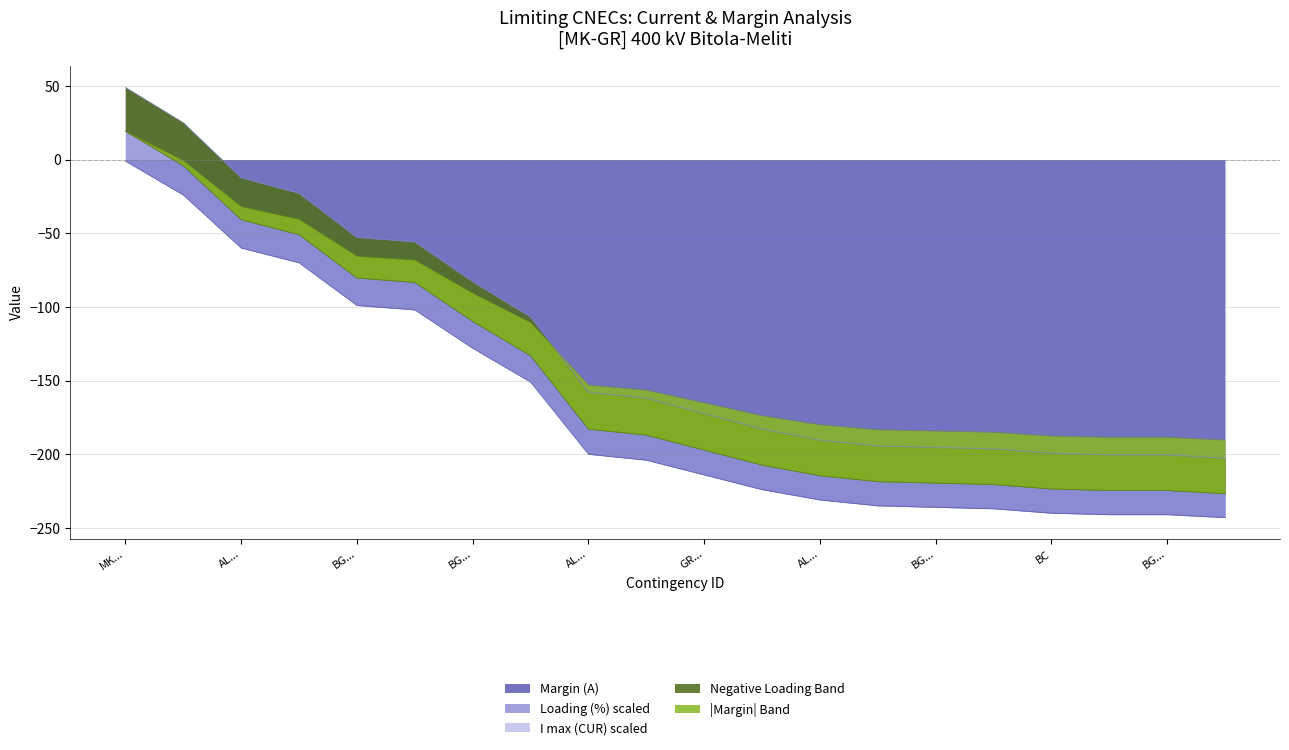

Reading right to left, what are all the values shown in this chart?

Margin (A): -243.0	-241.0	-241.0	-240.0	-237.0	-236.0	-235.0	-231.0	-224.0	-214.0	-204.0	-200.0	-151.0	-128.0	-102.0	-99.0	-70.0	-60.0	-24.0	-1.0
Loading (%): -202.8	-200.3	-200.3	-199.3	-196.3	-195.3	-194.3	-190.3	-182.8	-172.3	-161.8	-157.8	-106.8	-82.8	-55.8	-52.8	-22.8	-12.3	25.2	49.2